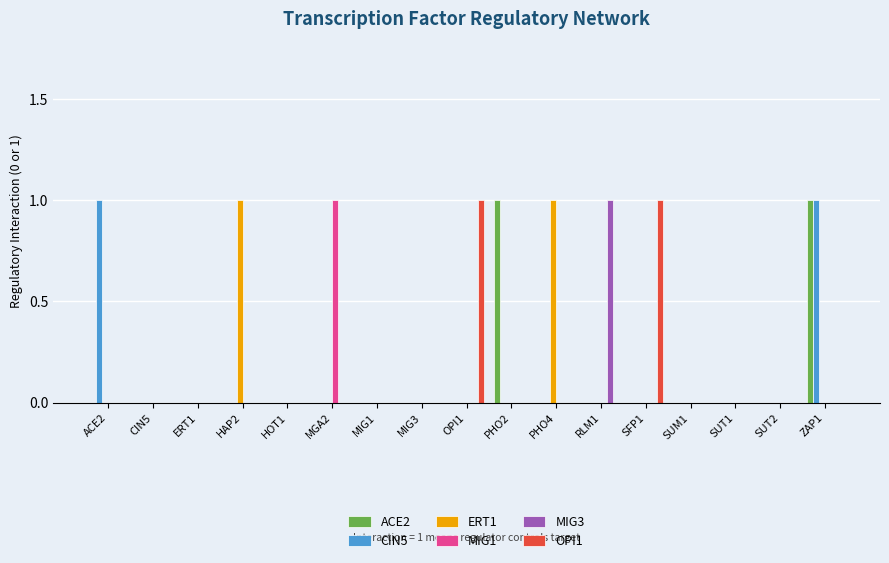

What are all the series names shown in the legend?

ACE2, CIN5, ERT1, MIG1, MIG3, OPI1